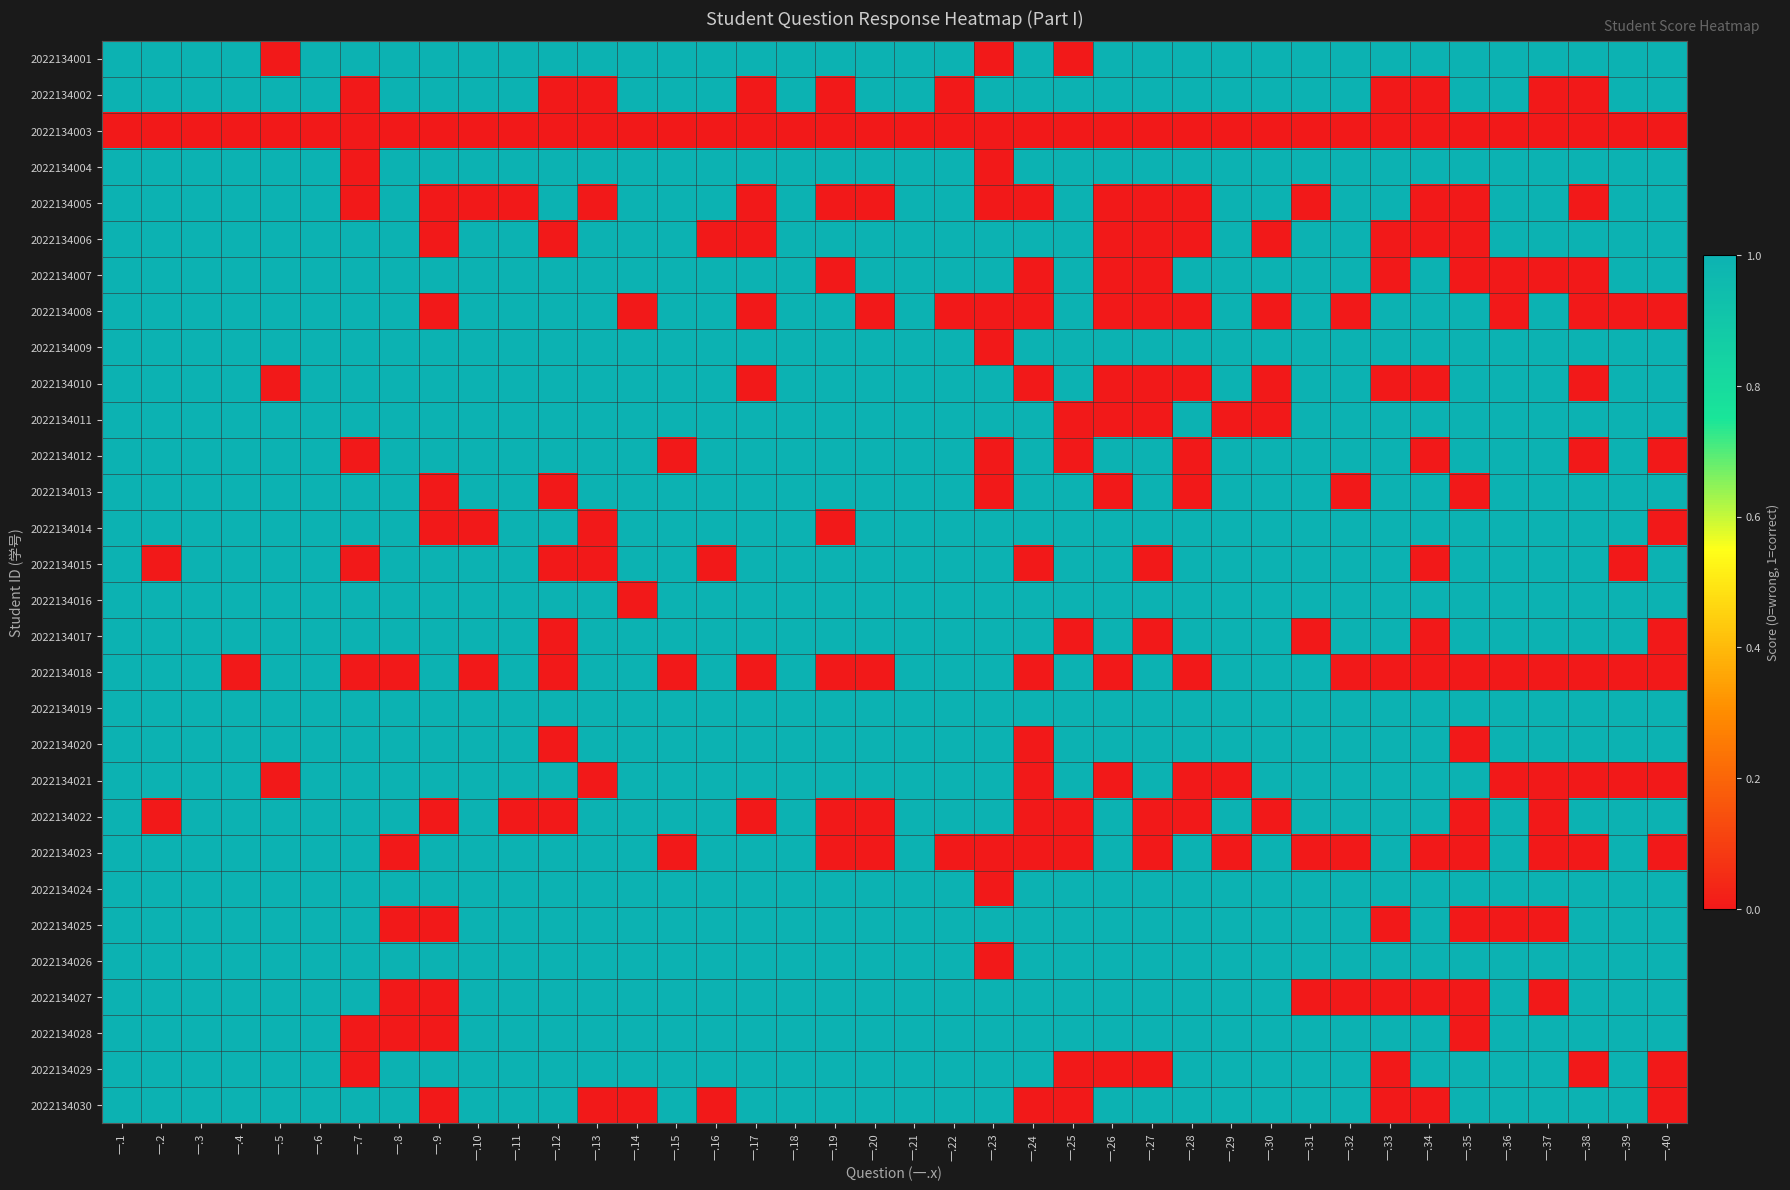

Rank the series at 一.5 from lowest to highest value.

2022134001, 2022134003, 2022134010, 2022134021, 2022134002, 2022134004, 2022134005, 2022134006, 2022134007, 2022134008, 2022134009, 2022134011, 2022134012, 2022134013, 2022134014, 2022134015, 2022134016, 2022134017, 2022134018, 2022134019, 2022134020, 2022134022, 2022134023, 2022134024, 2022134025, 2022134026, 2022134027, 2022134028, 2022134029, 2022134030